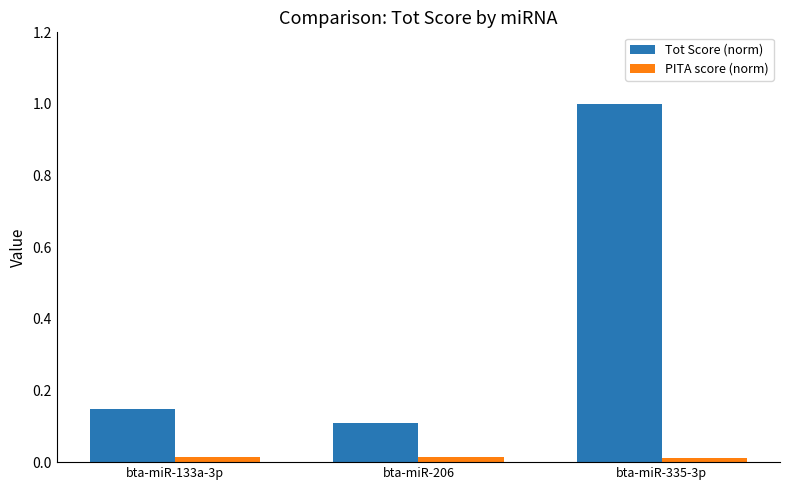

What is the label of the 2nd bar from the right?

bta-miR-206